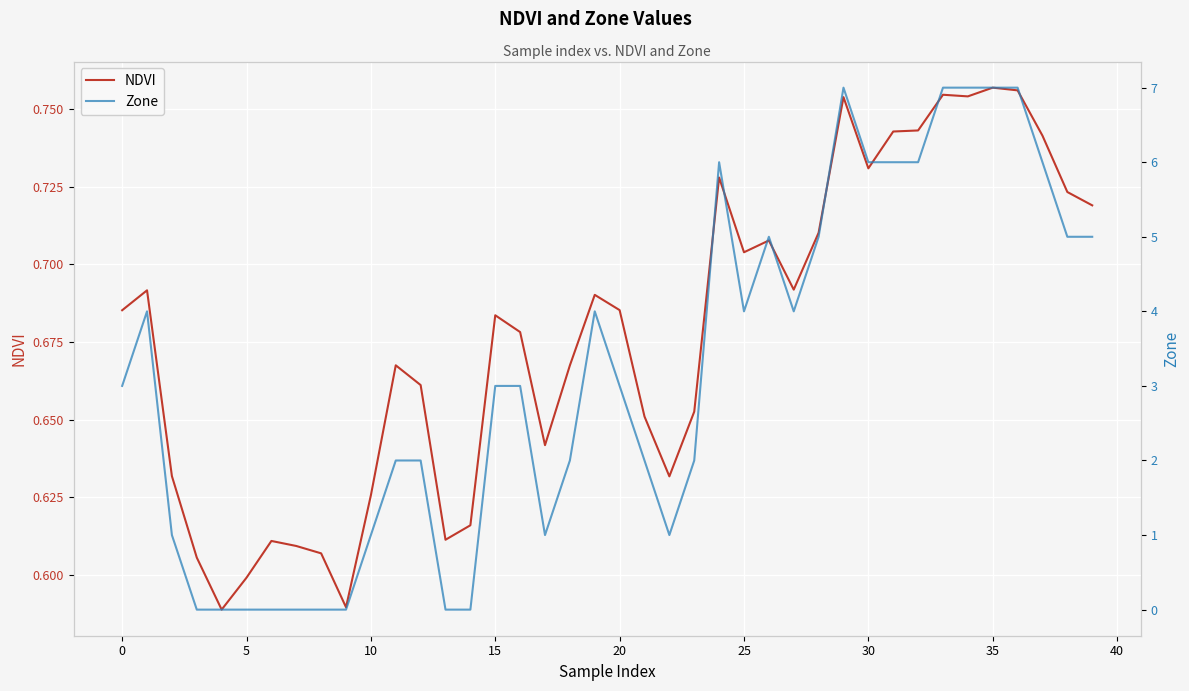

List the series in order of their peak value, highest first.

Zone, NDVI